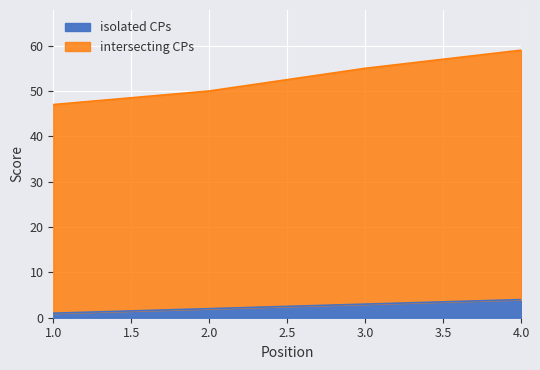

True or false: isolated CPs has a value of 4 at 4.0.

True